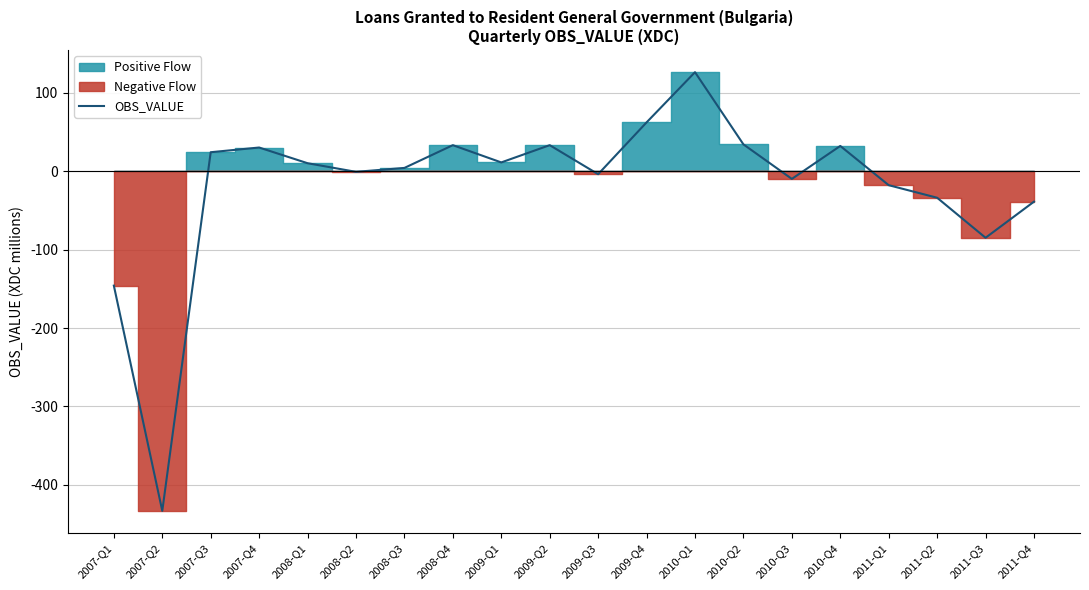

At which category does the chart reach its minimum across all series?

2007-Q2